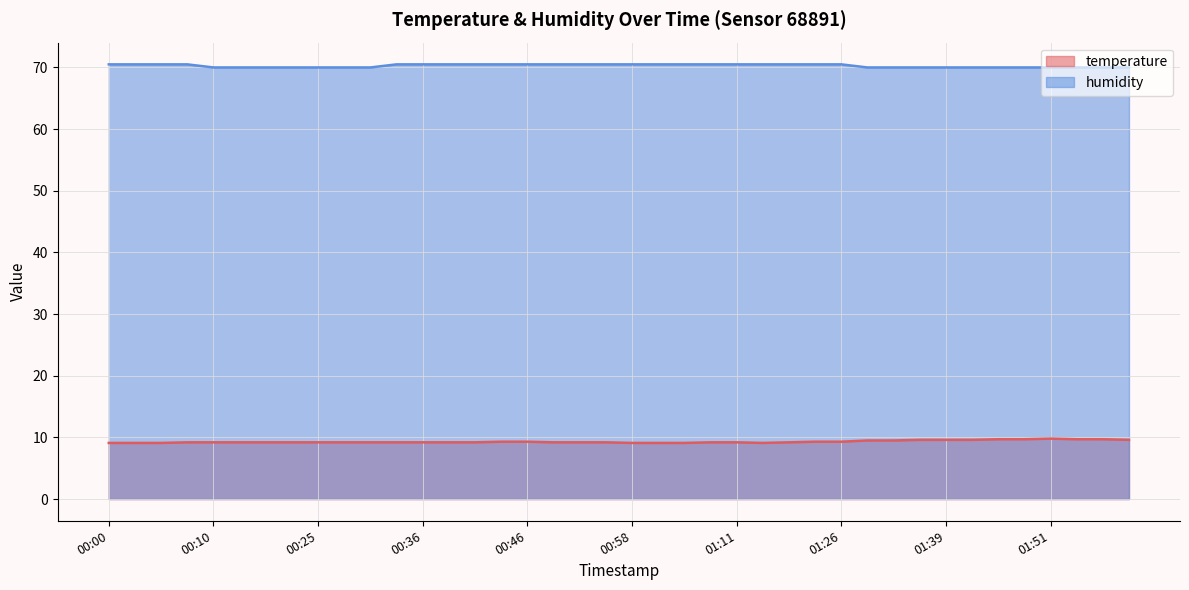

True or false: humidity has more than 2 points higher than both neighbors.

False